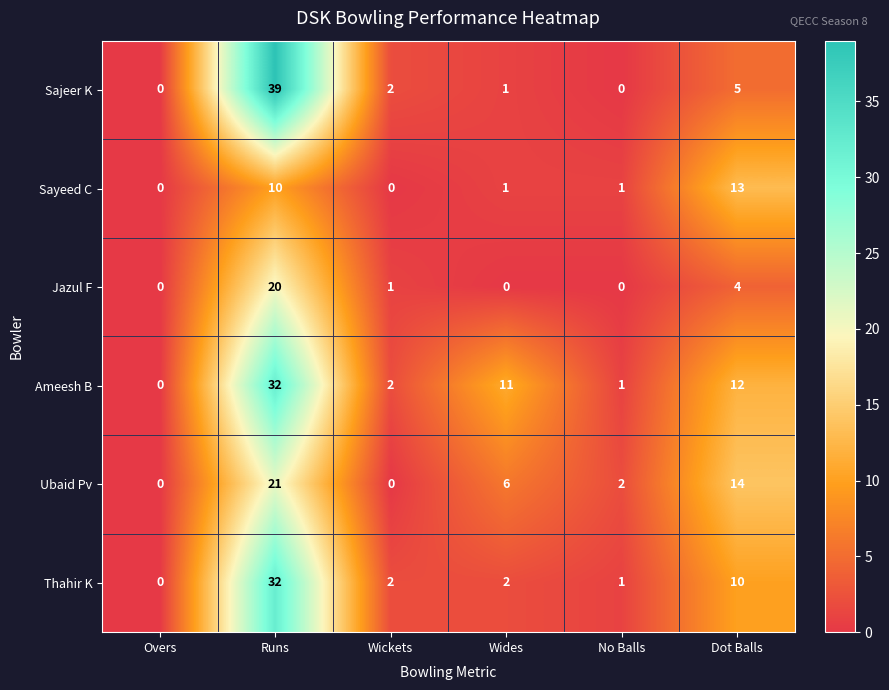

Is it true that Ameesh B equals 1 at No Balls?

True